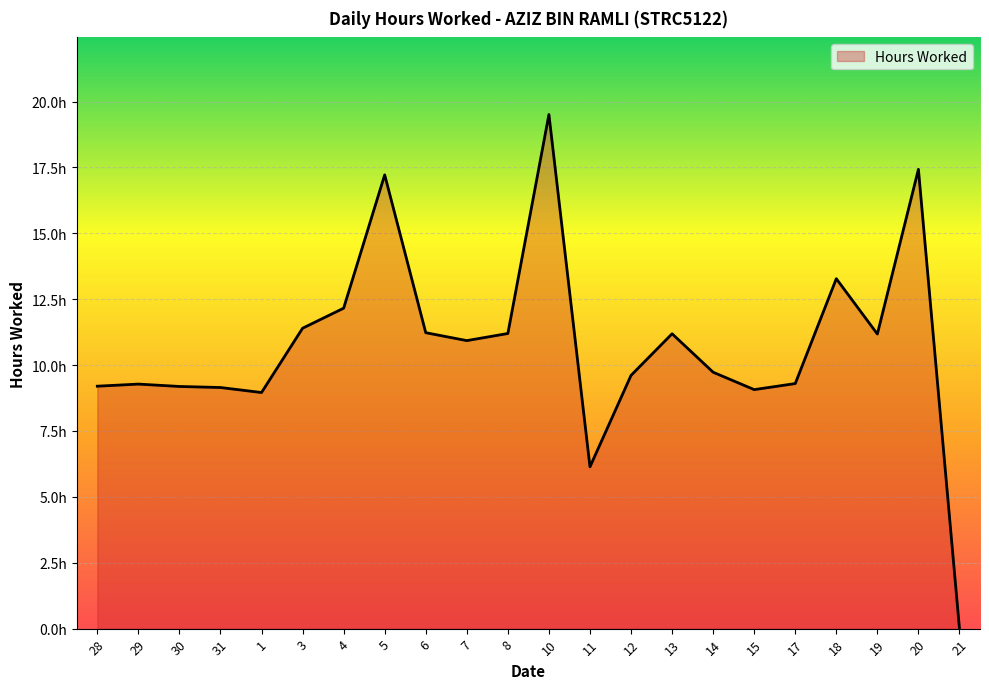

True or false: the data has more than 1 interior local peaks.

True